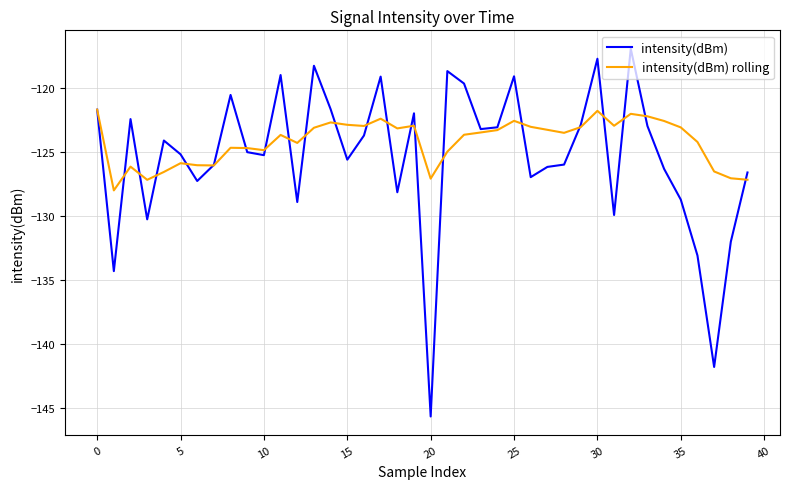

Is this an area chart (filled region under the line)?

No